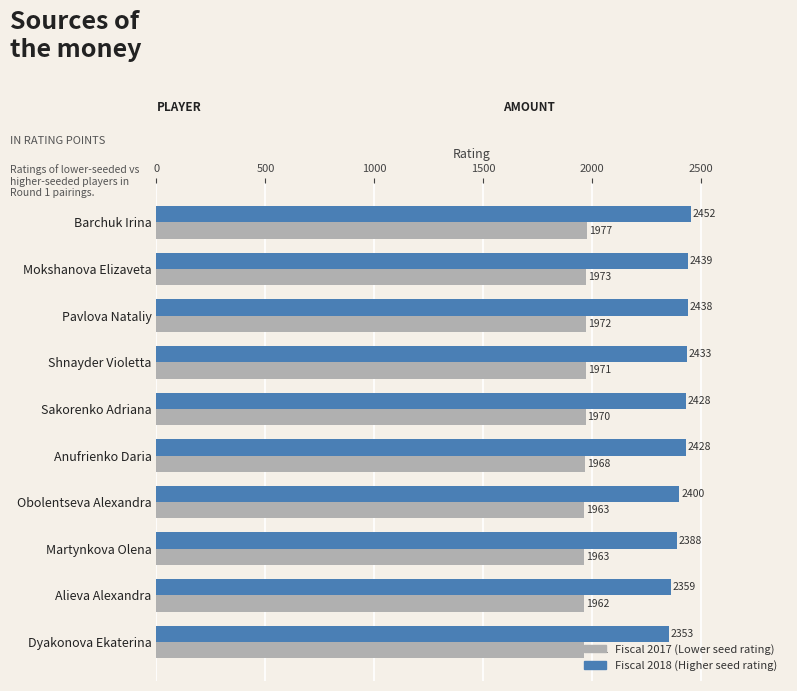

What is the maximum value shown in the chart?

2452